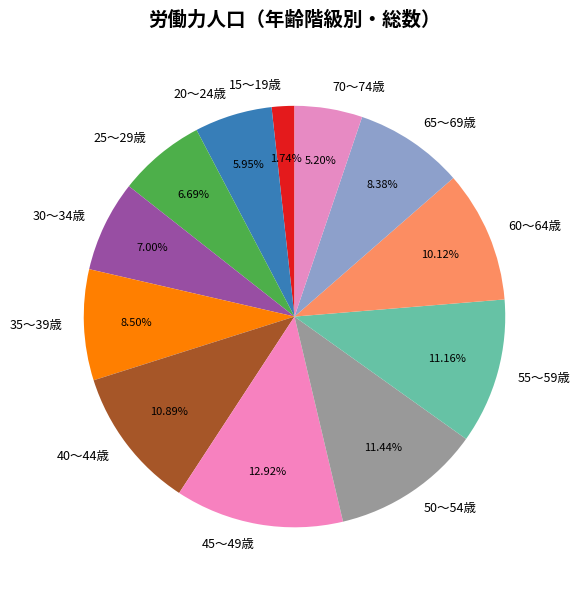

Between 45～49歳 and 70～74歳, which is larger?

45～49歳